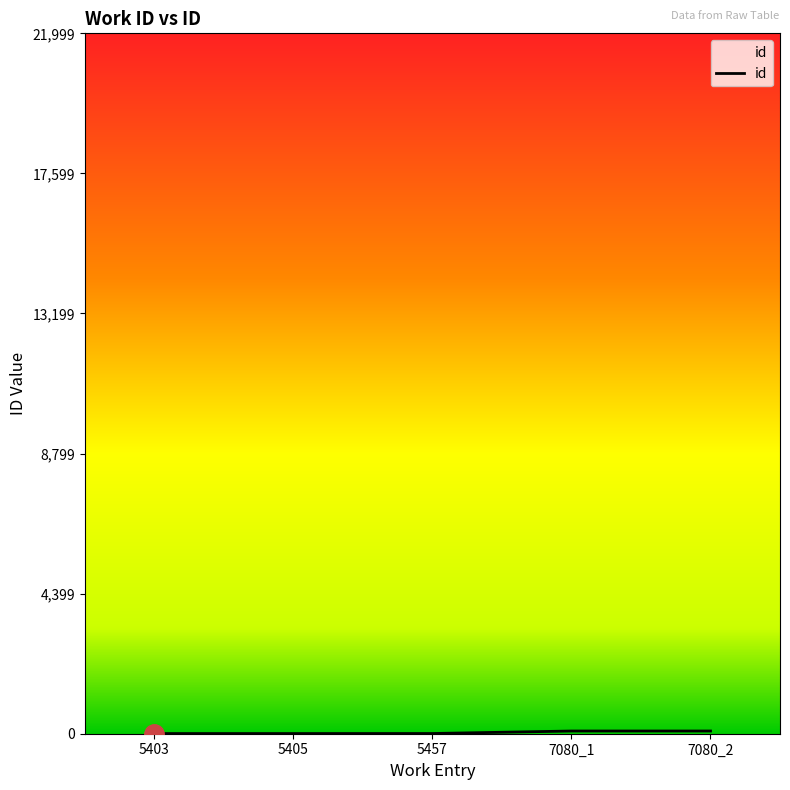

What is the difference between the second highest and minimum values?

80.0